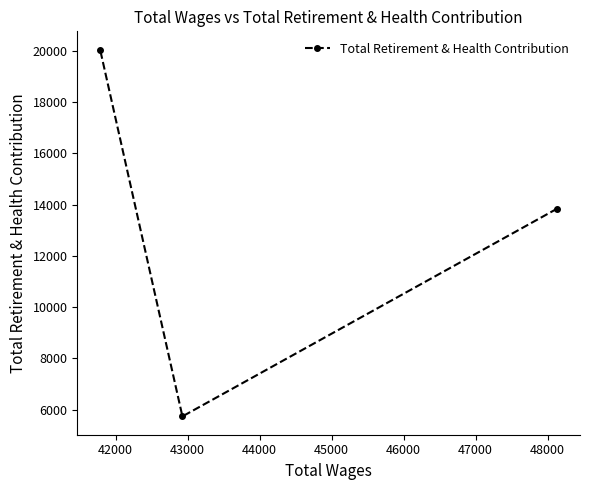

How many lines are shown in the chart?

1